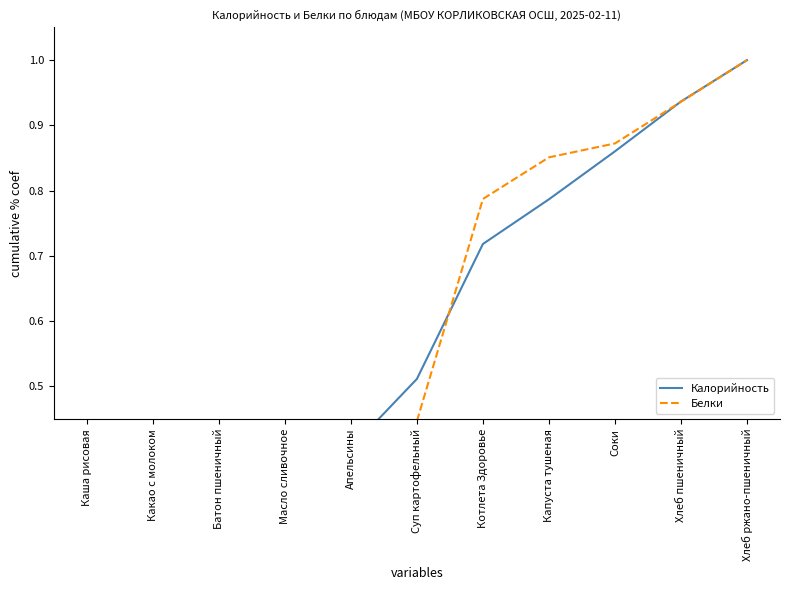

Between Соки and Апельсины, which is larger?

Соки